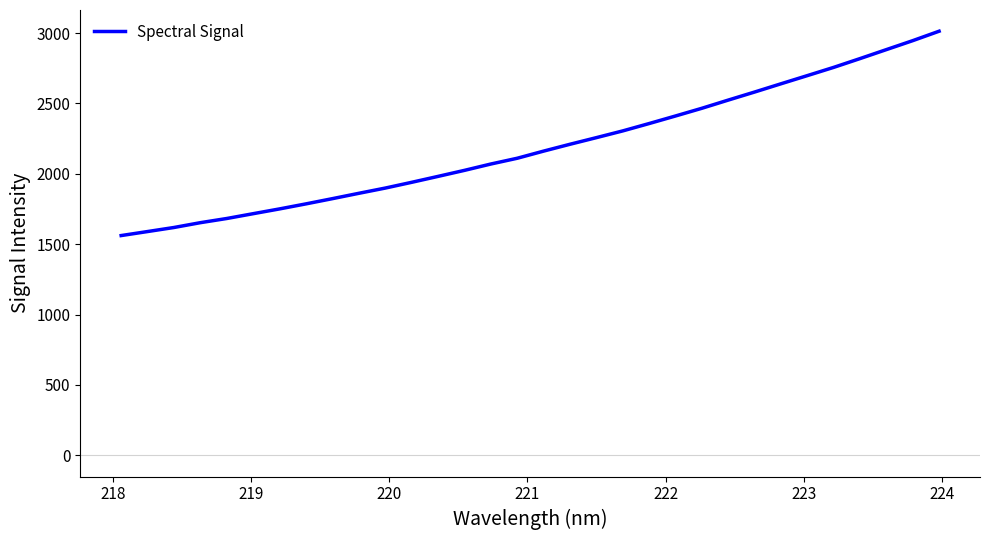

What is the minimum value shown in the chart?

1561.5